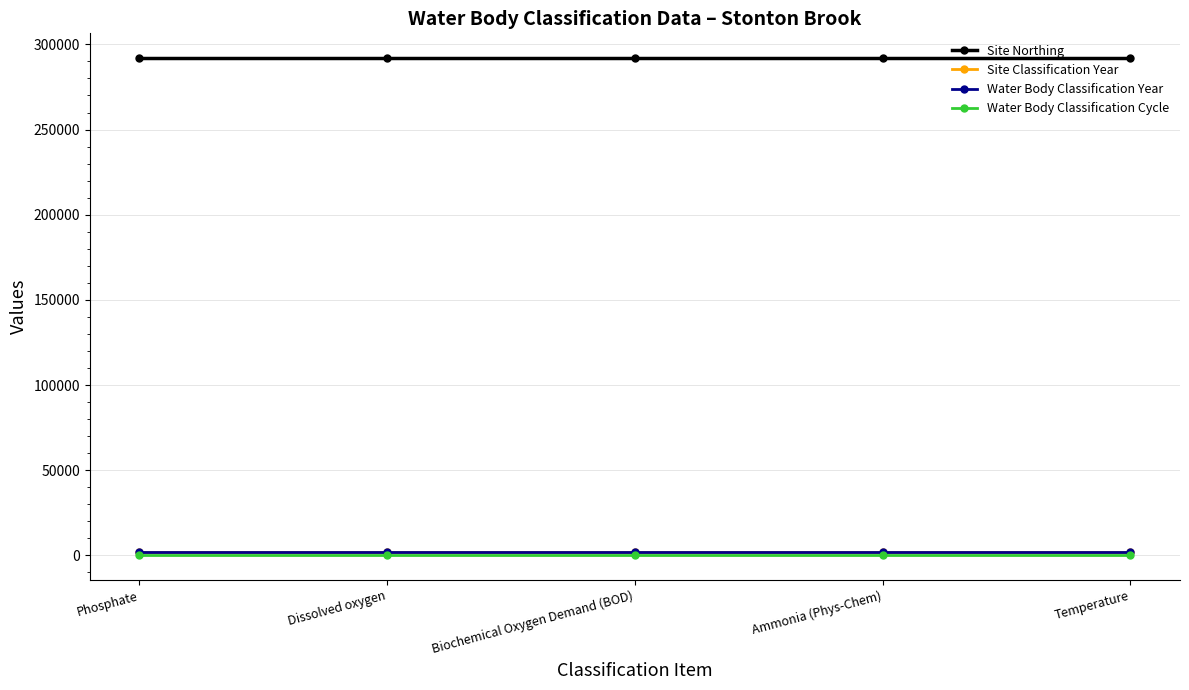

At which label is Site Classification Year closest to 2022?

Phosphate